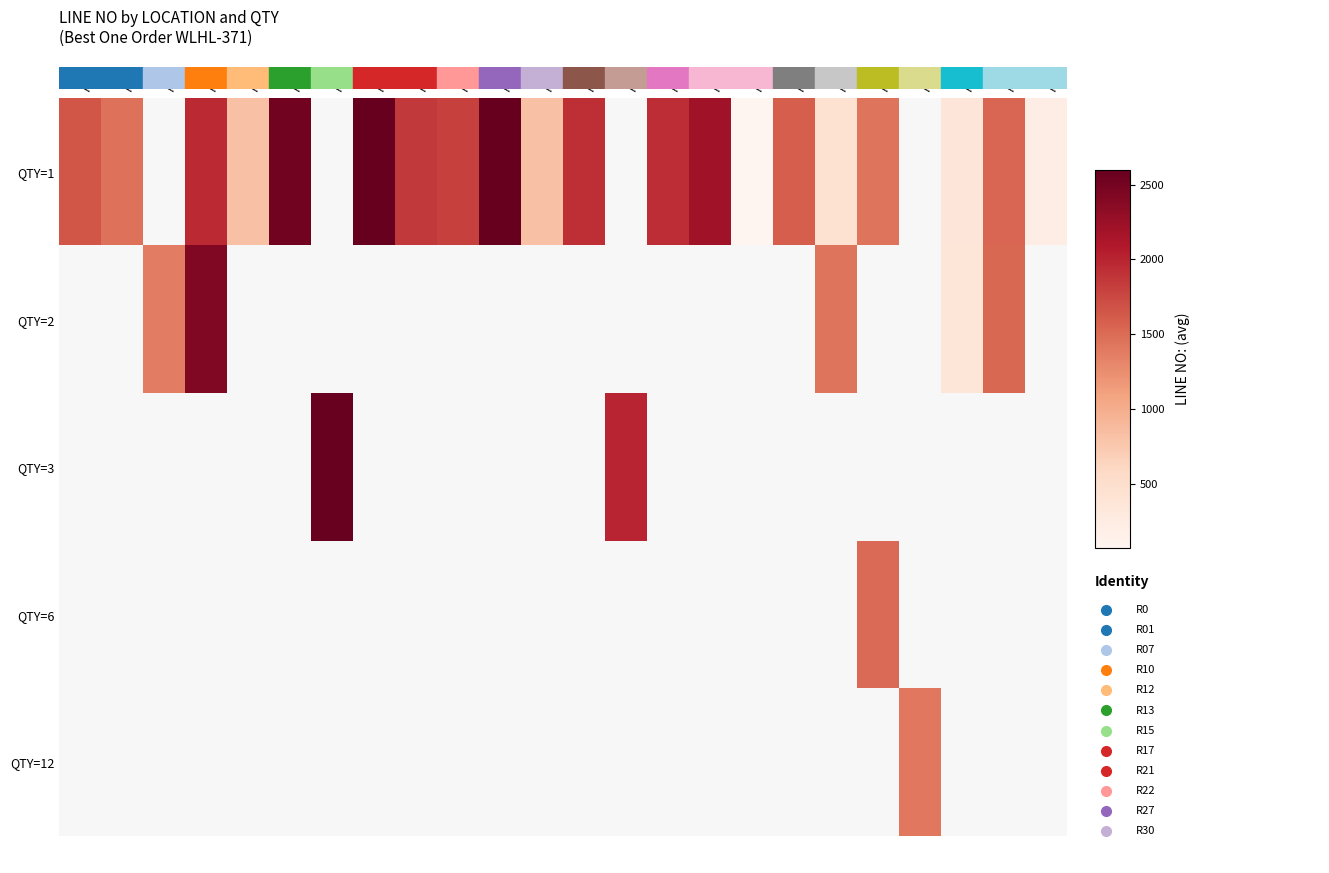

Which label corresponds to the smallest value in the chart?

R38